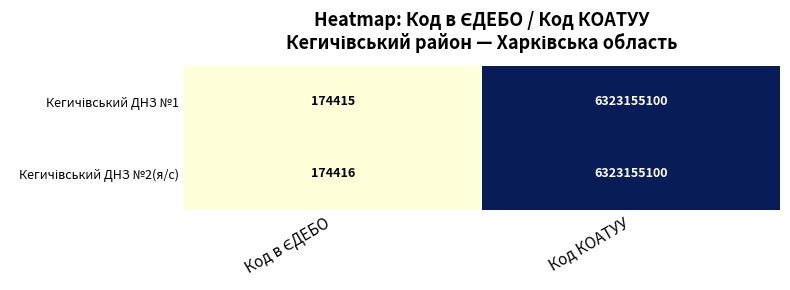

What is the greatest value displayed?

6323155100